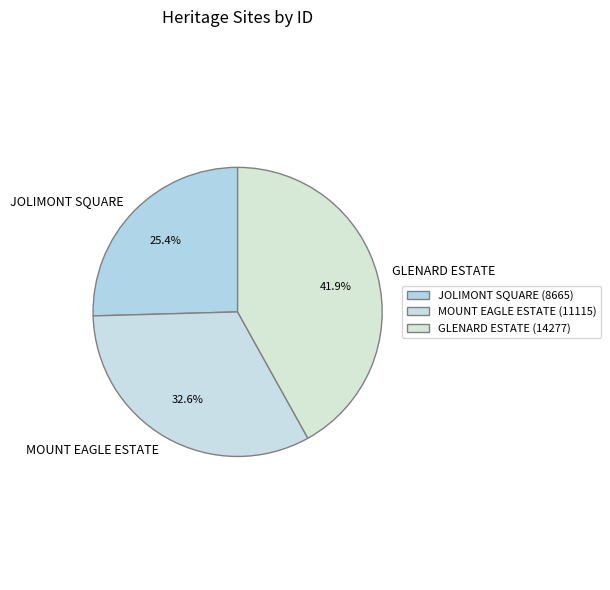

What is the ratio of the value at GLENARD ESTATE to the value at MOUNT EAGLE ESTATE?

1.3